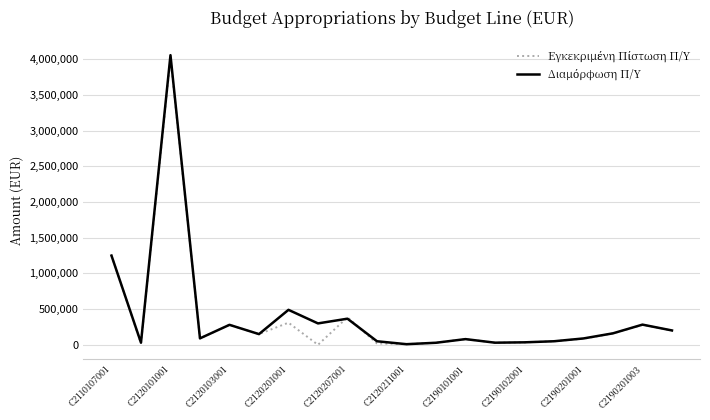

Is this an area chart (filled region under the line)?

No